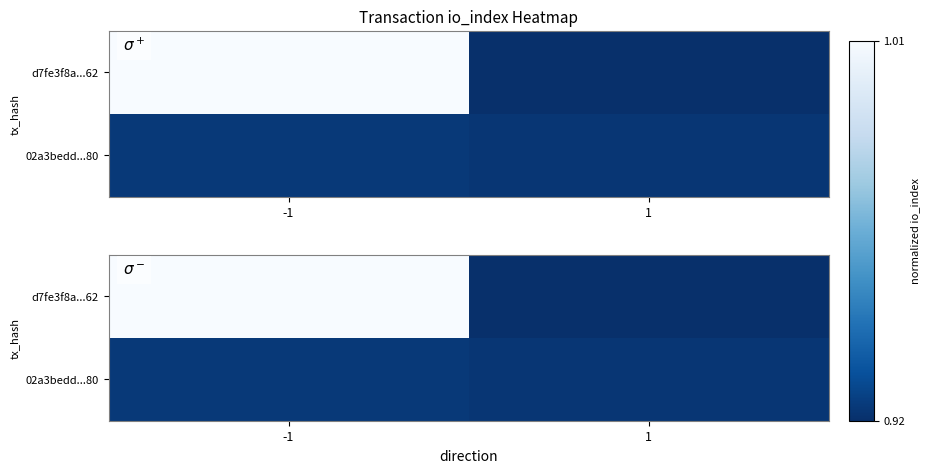

The 02a3bedd...80 series shows 0.5 at -1. True or false?

False